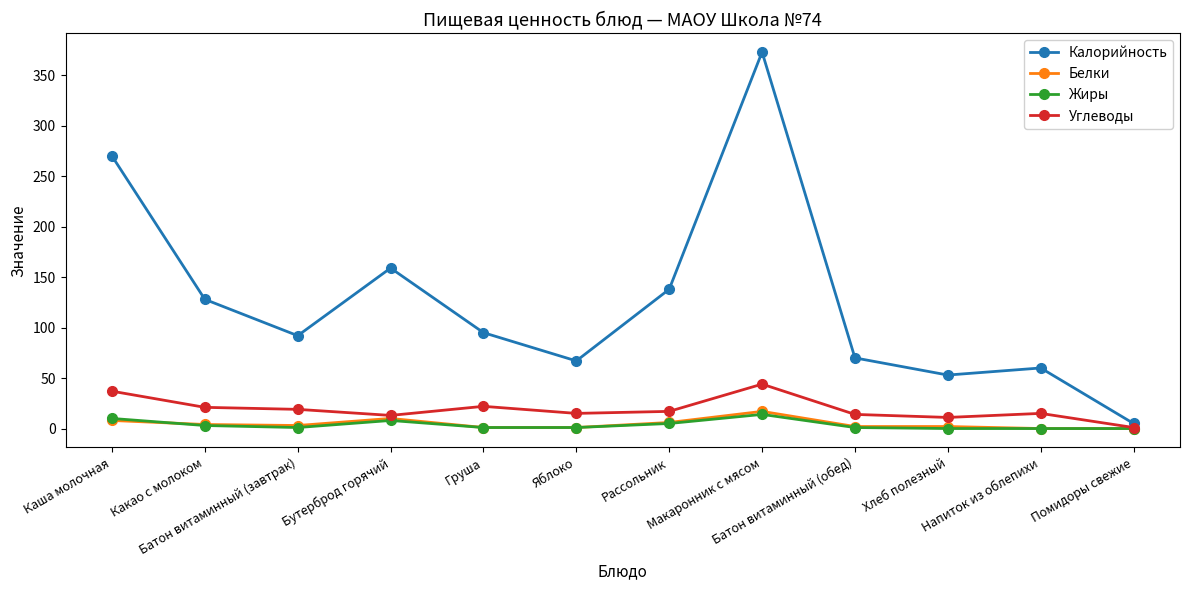

True or false: Калорийность has more than 1 points higher than both neighbors.

True